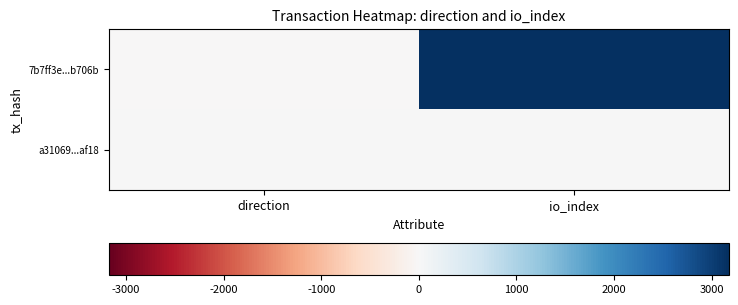

At which category does the chart reach its peak across all series?

io_index